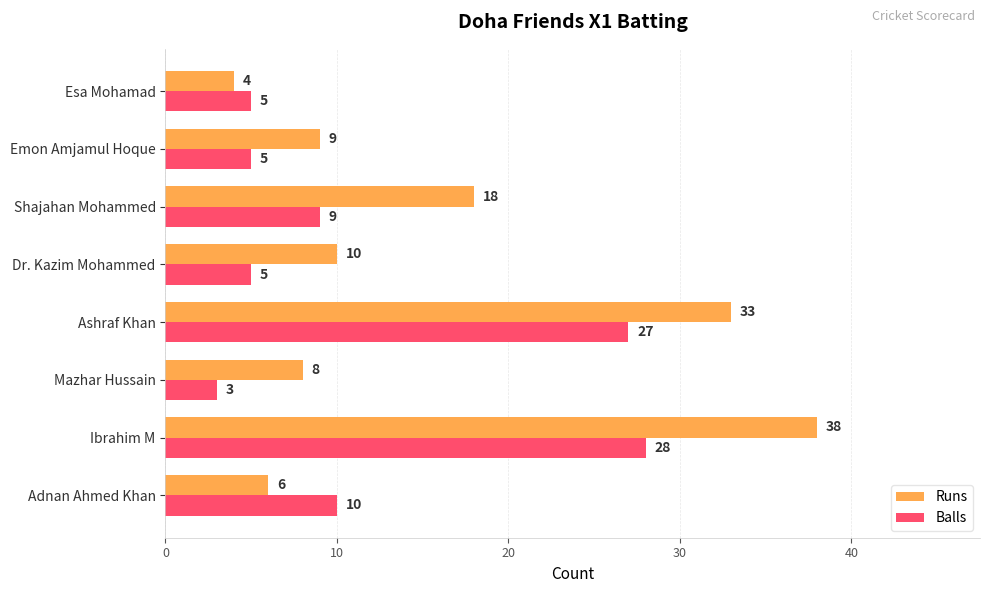

List the series in order of their peak value, highest first.

Runs, Balls